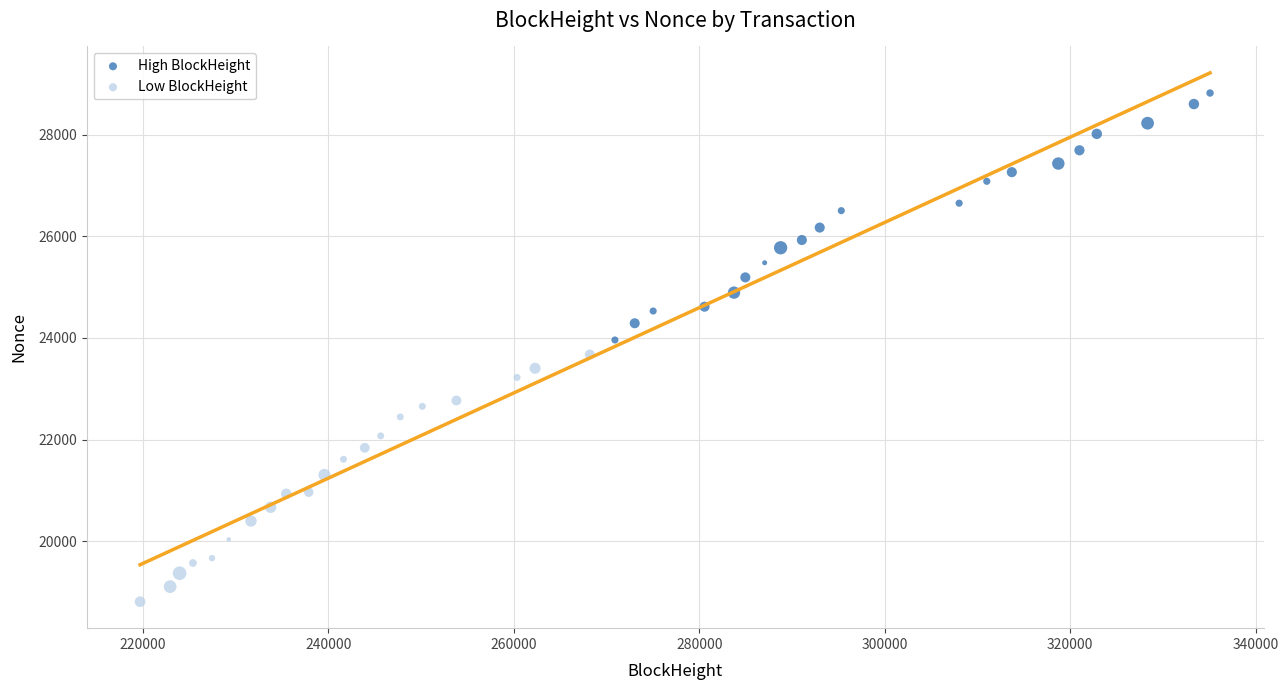

Which series reaches the maximum Y coordinate?

High BlockHeight